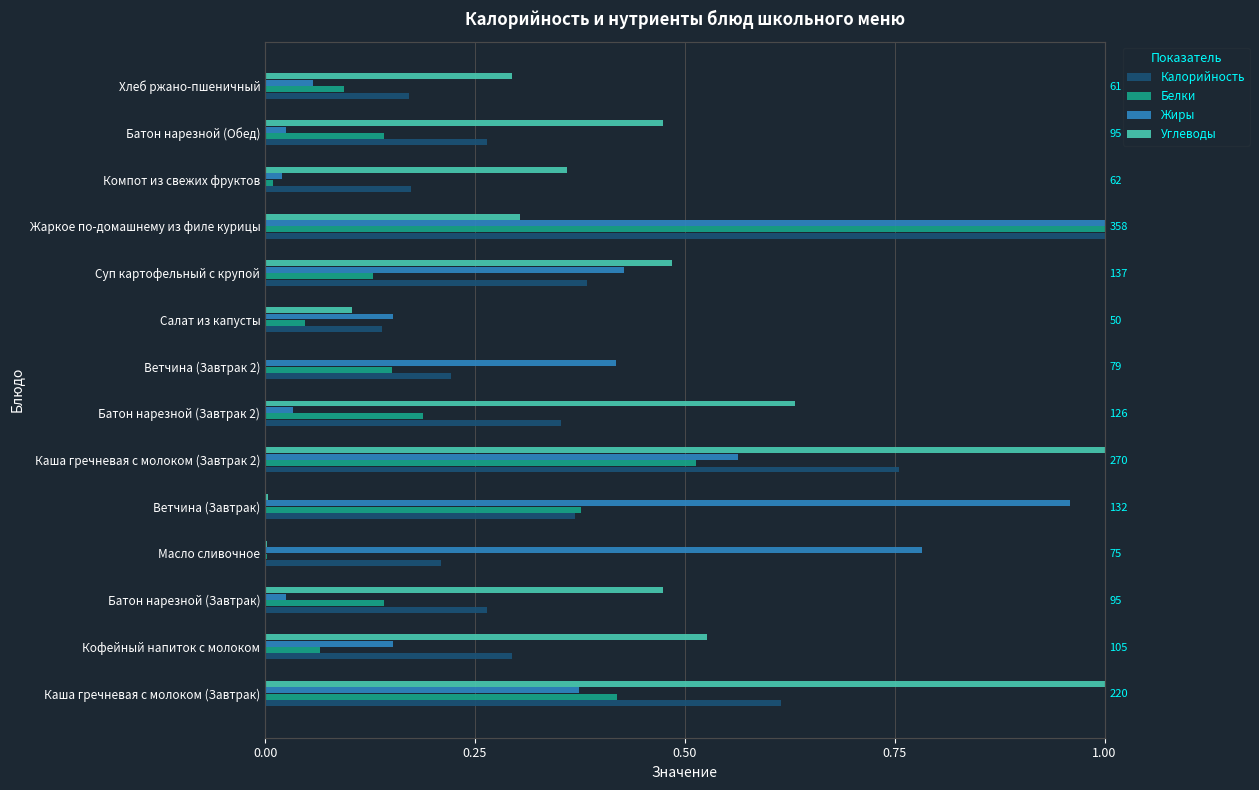

Rank the series by their maximum value, from lowest to highest.

Калорийность, Белки, Жиры, Углеводы